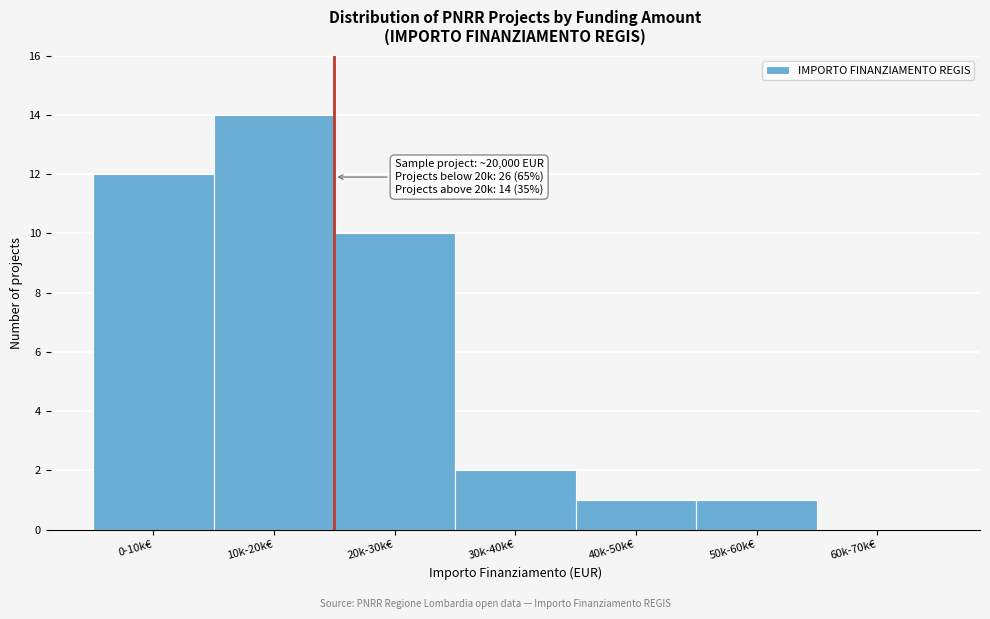

Reading right to left, list all the values displayed in this chart.

60k-70k€=0	50k-60k€=1	40k-50k€=1	30k-40k€=2	20k-30k€=10	10k-20k€=14	0-10k€=12